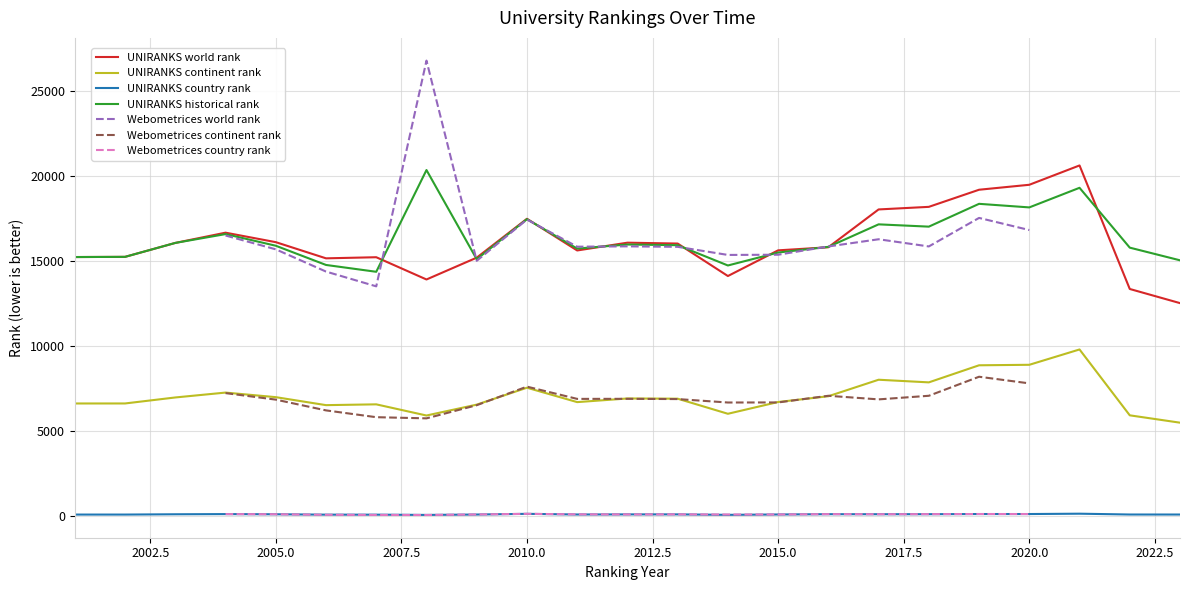

True or false: UNIRANKS country rank and UNIRANKS historical rank intersect in this chart.

False